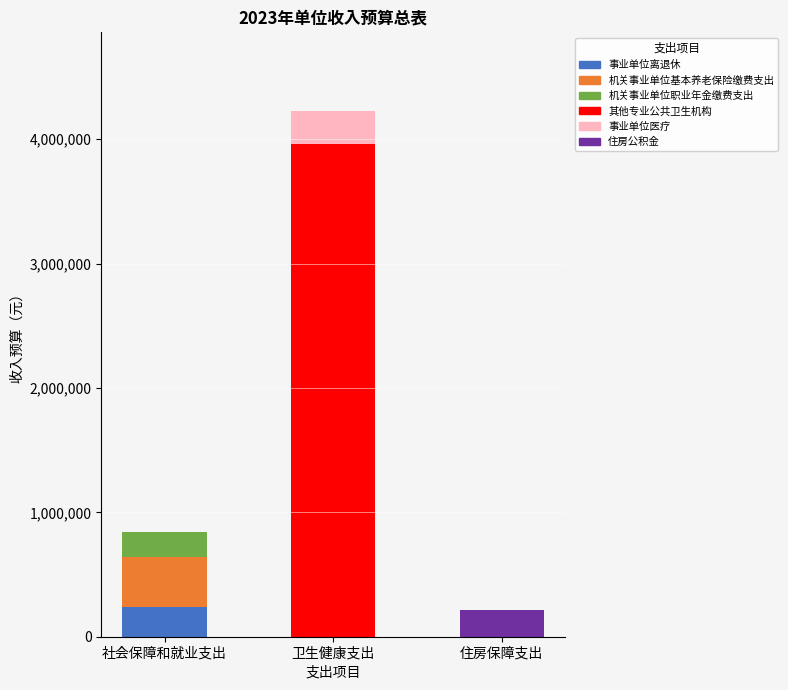

At which category is the sum across all series the highest?

卫生健康支出